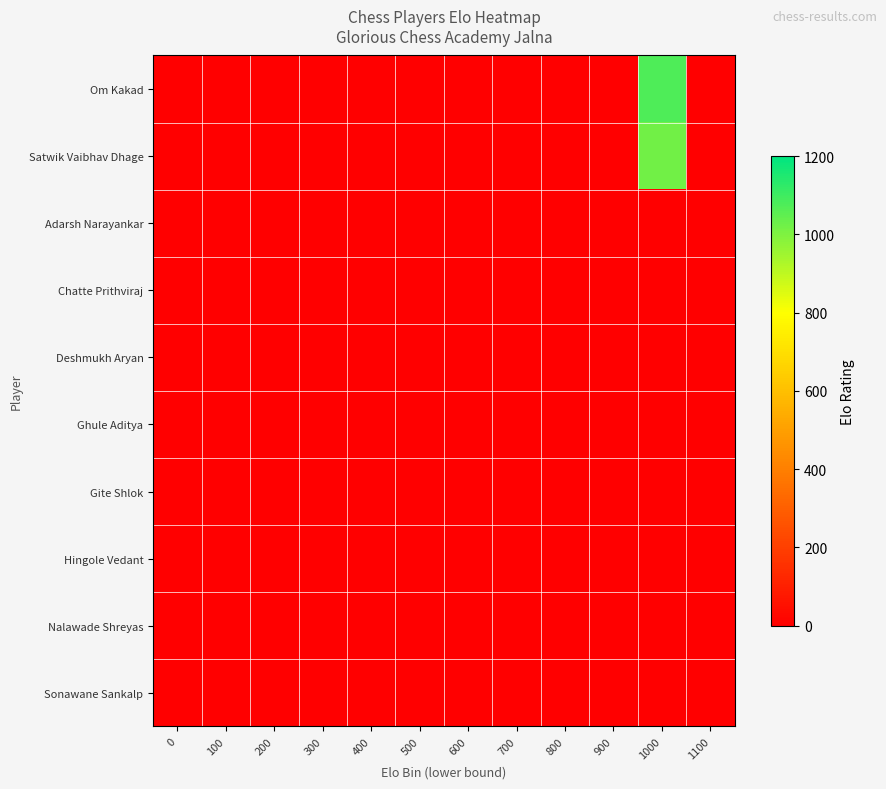

At 400, list the series in order from largest to smallest.

Om Kakad, Satwik Vaibhav Dhage, Adarsh Narayankar, Chatte Prithviraj, Deshmukh Aryan, Ghule Aditya, Gite Shlok, Hingole Vedant, Nalawade Shreyas, Sonawane Sankalp